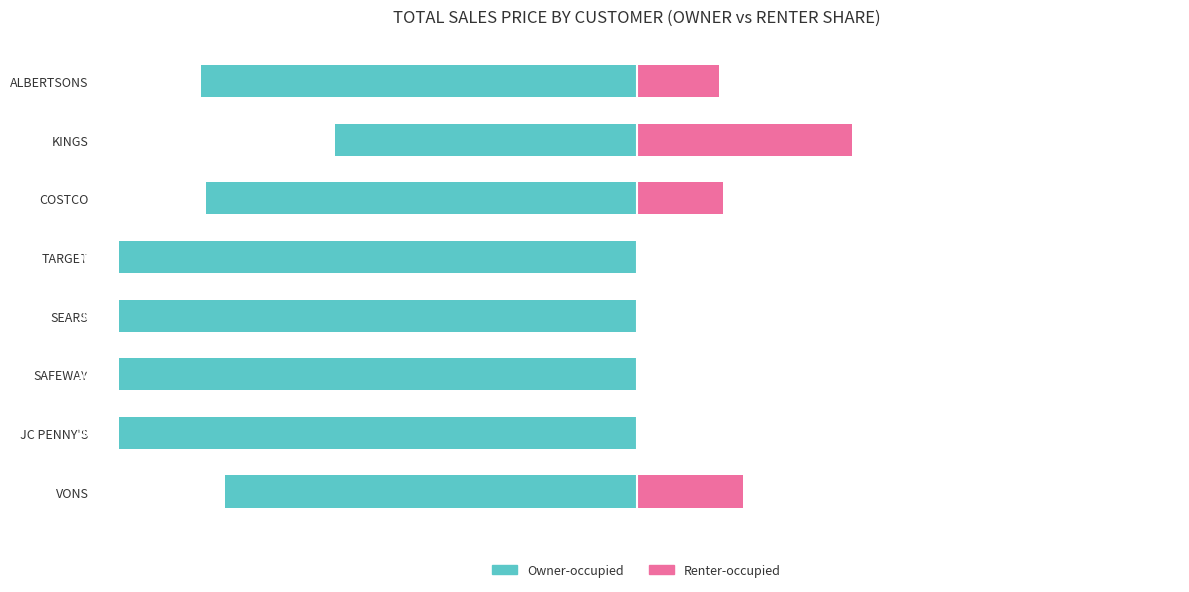

What is the sum of all Renter-occupied values?

94.8